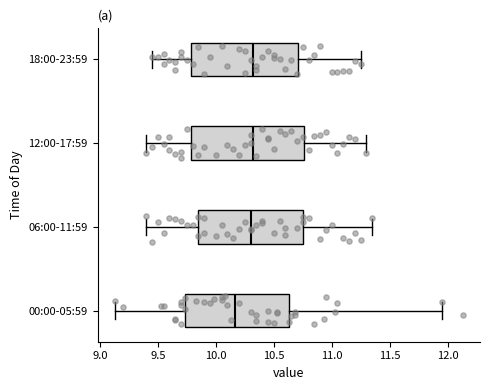

Reading bottom to top, read every box against the x-axis: the position of its median line, the range the box covers, and the ends of its whiskers. The values are not printed on the chart, so give them approximately, as read against the axis.

00:00-05:59: median 10.15, box 9.75 to 10.65, whiskers 9.15 to 11.95
06:00-11:59: median 10.30, box 9.85 to 10.75, whiskers 9.40 to 11.35
12:00-17:59: median 10.35, box 9.80 to 10.75, whiskers 9.40 to 11.30
18:00-23:59: median 10.35, box 9.80 to 10.70, whiskers 9.45 to 11.25